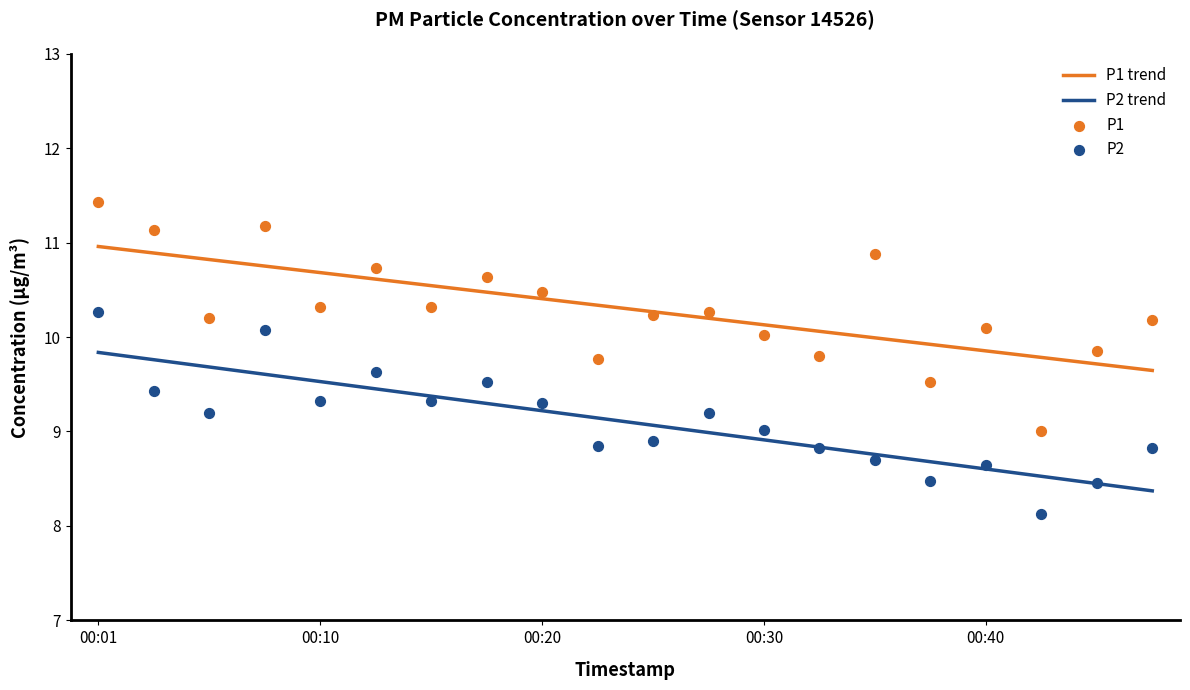

Which series has the largest total across all categories?

P1 trend